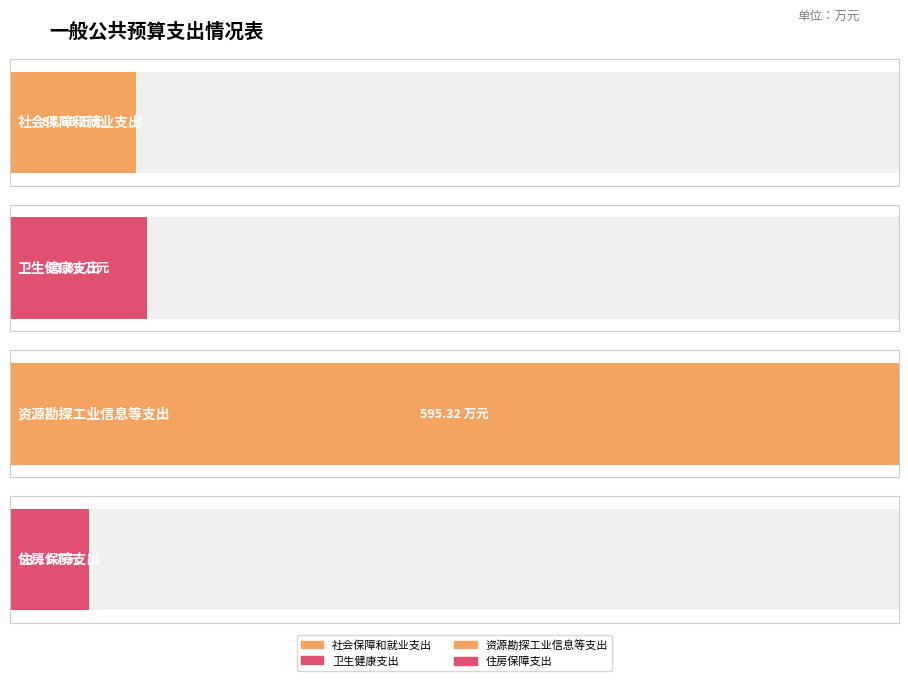

True or false: the data shows 12.9 at 住房保障支出.

False